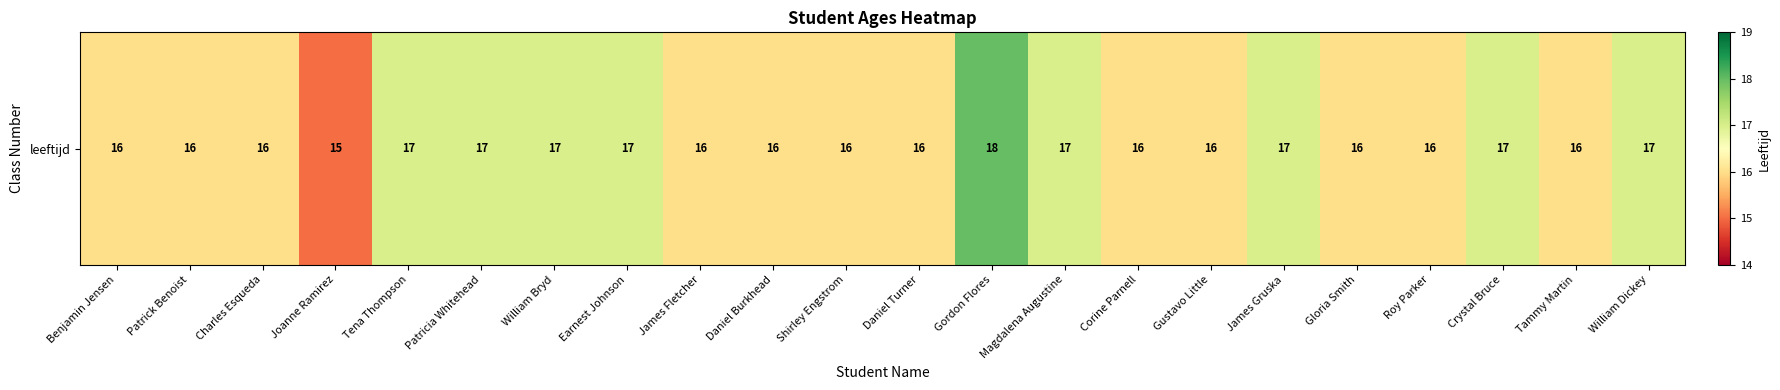

Count the values in the range 16 to 17.

20